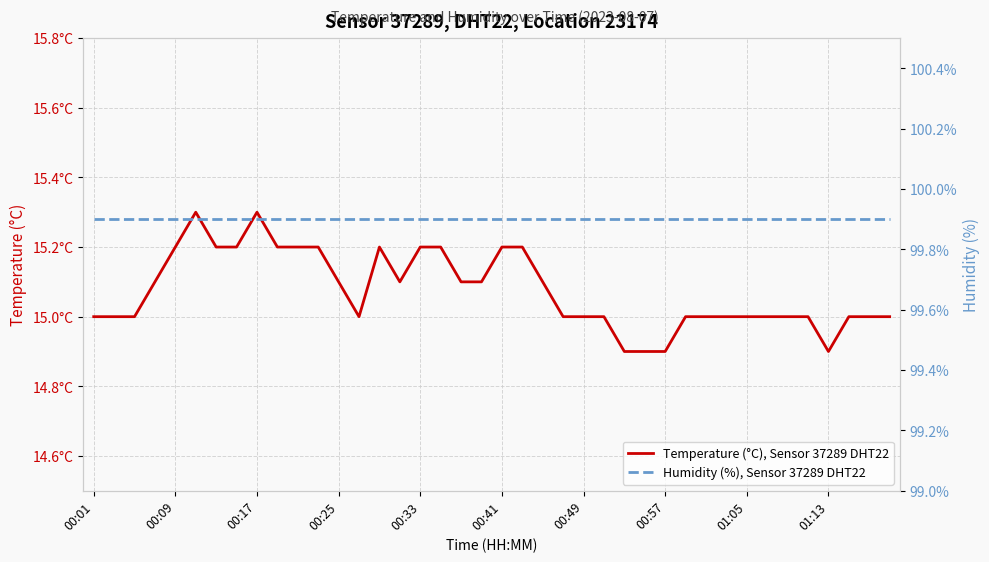

At how many categories does at least one series exceed 98?

40